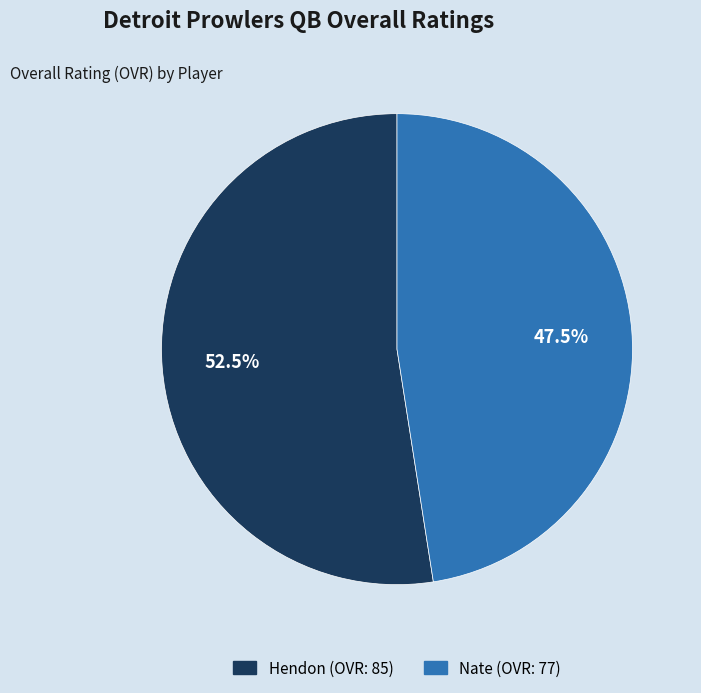

Which has a higher value, Nate or Hendon?

Hendon